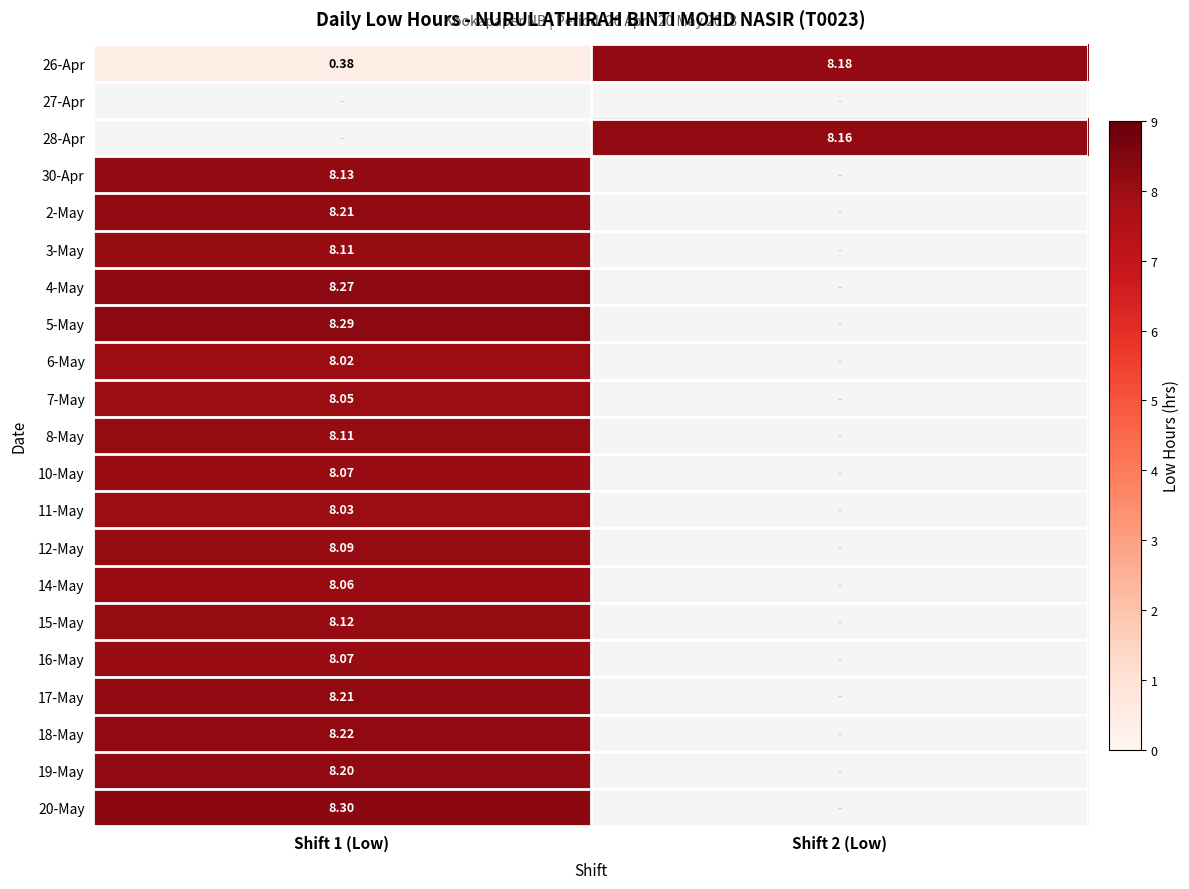

Where does the 19-May series first go above 8?

Shift 1 (Low)